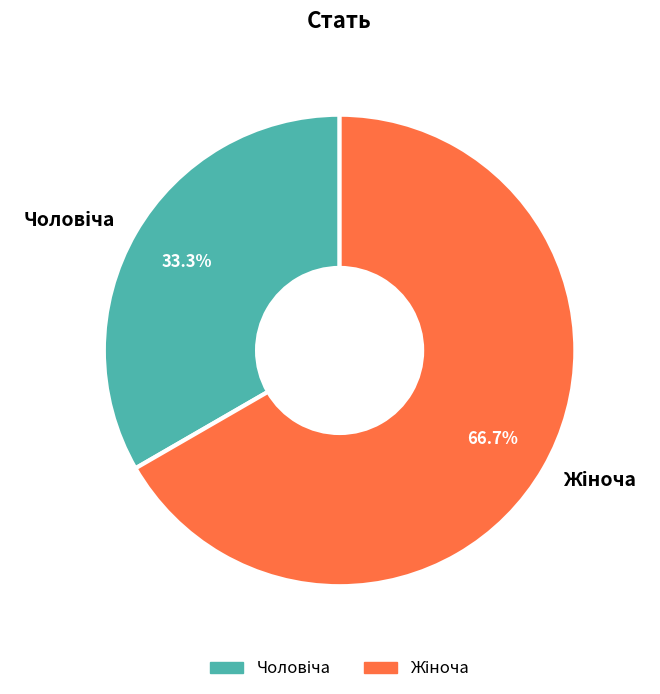

Is there a majority slice in this chart?

Yes